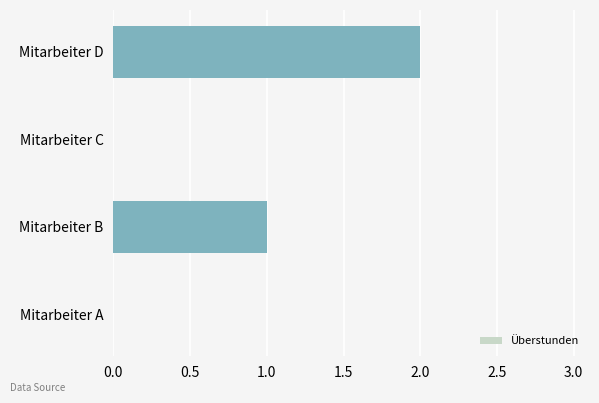

At which label is the value closest to 1?

Mitarbeiter B